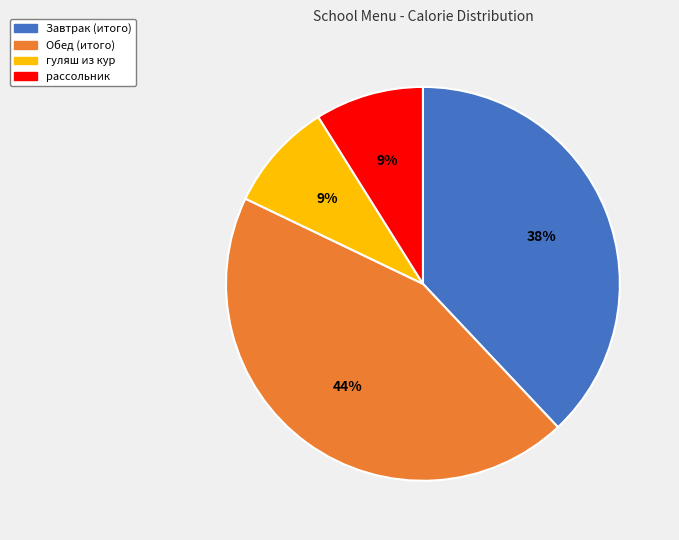

Which has a higher value, рассольник or Завтрак (итого)?

Завтрак (итого)